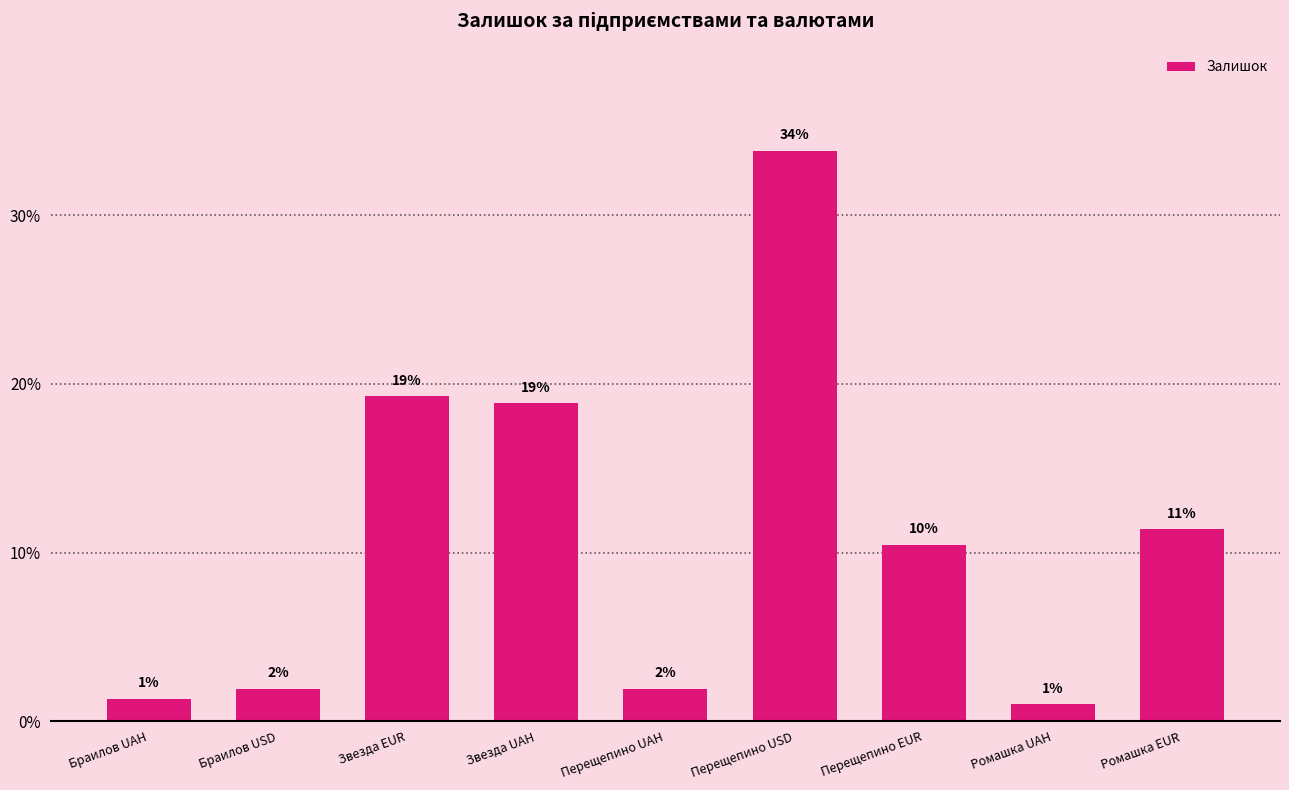

Are the bars horizontal?

No